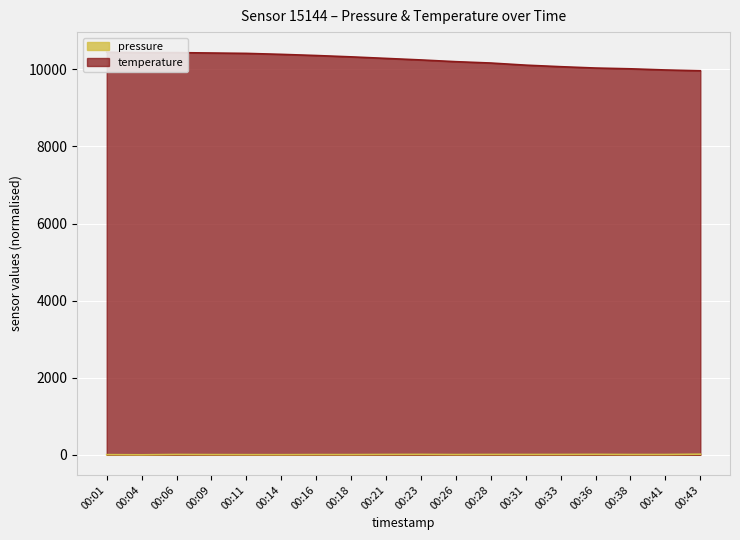

Which series changed the most between 00:31 and 00:38?

temperature